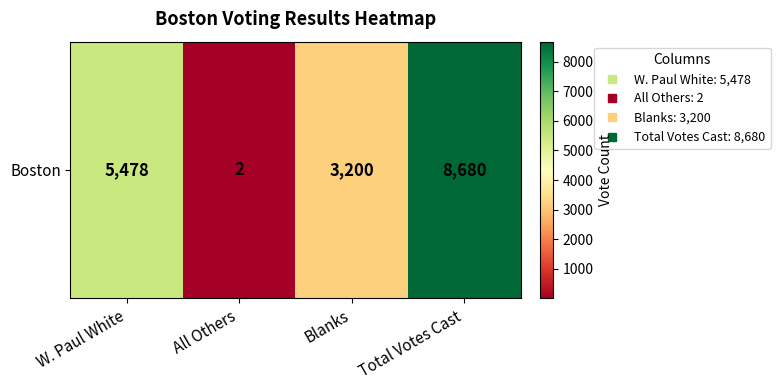

What is the difference between the second highest and second lowest values?

2278